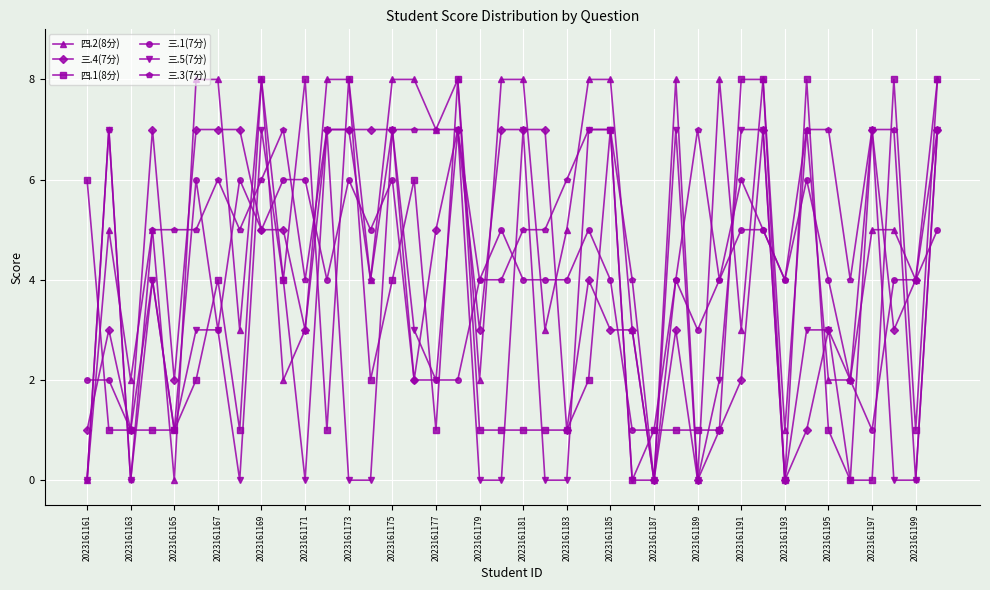

What is the greatest value displayed?

8